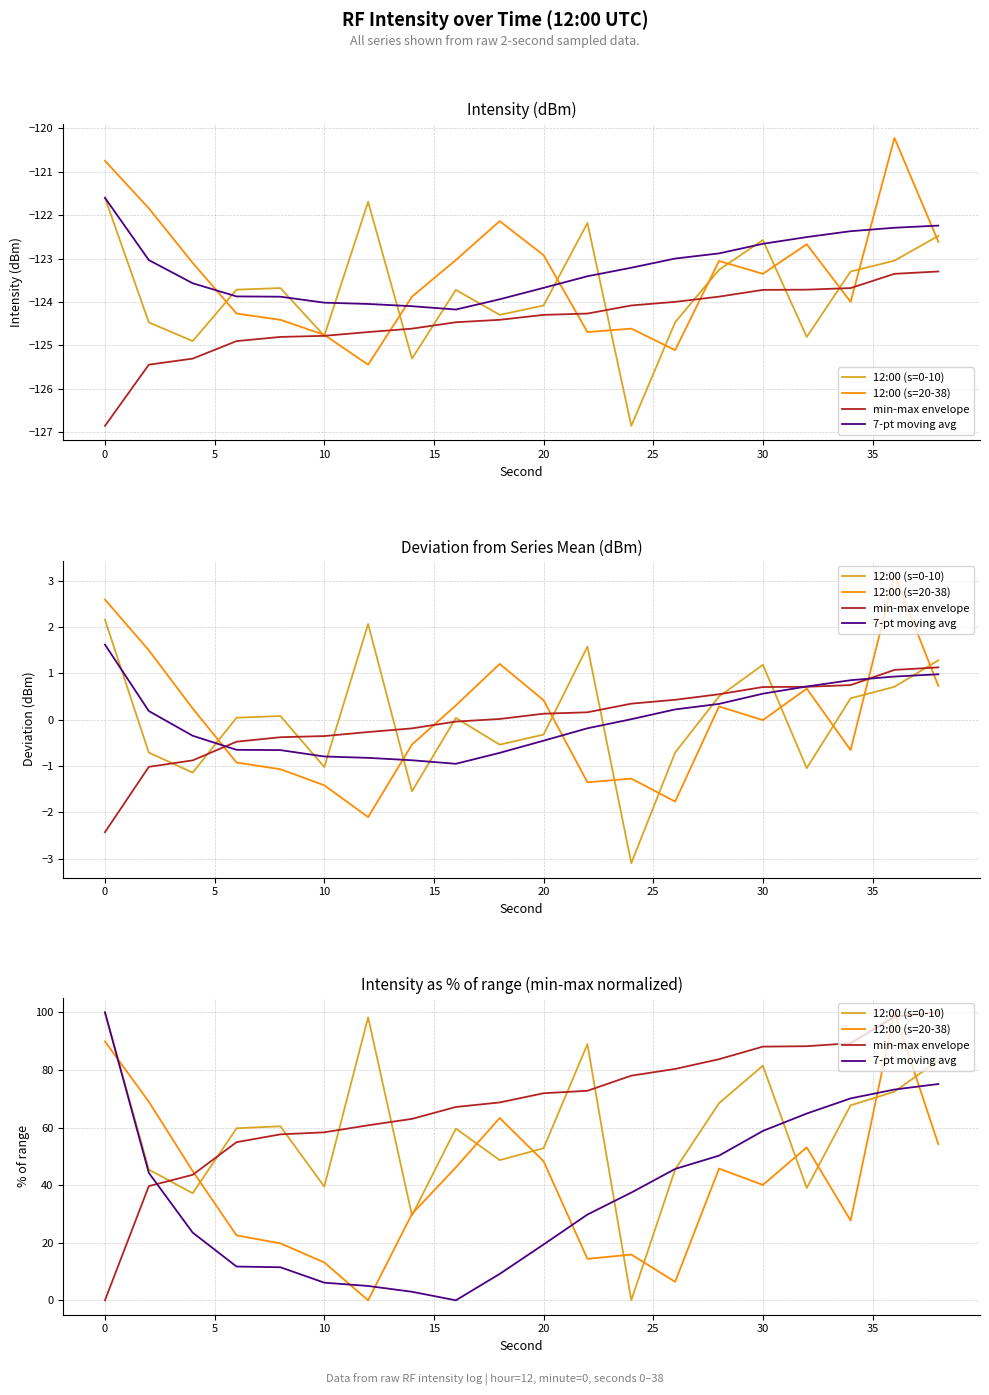

Is this an area chart (filled region under the line)?

No